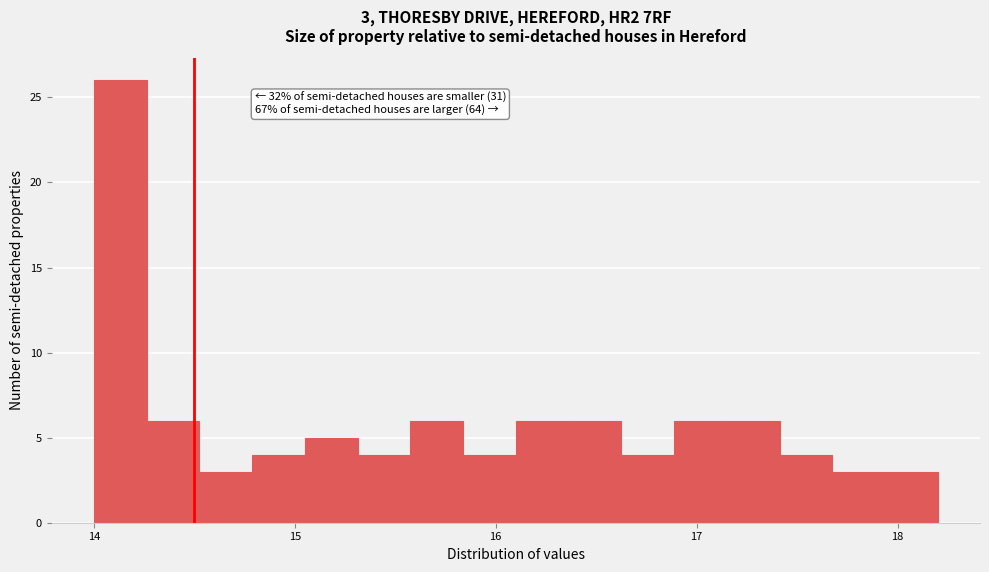

Around what value on the x-axis is the tallest bar? Give the approximate position of its centre, as read against the axis.

14.1